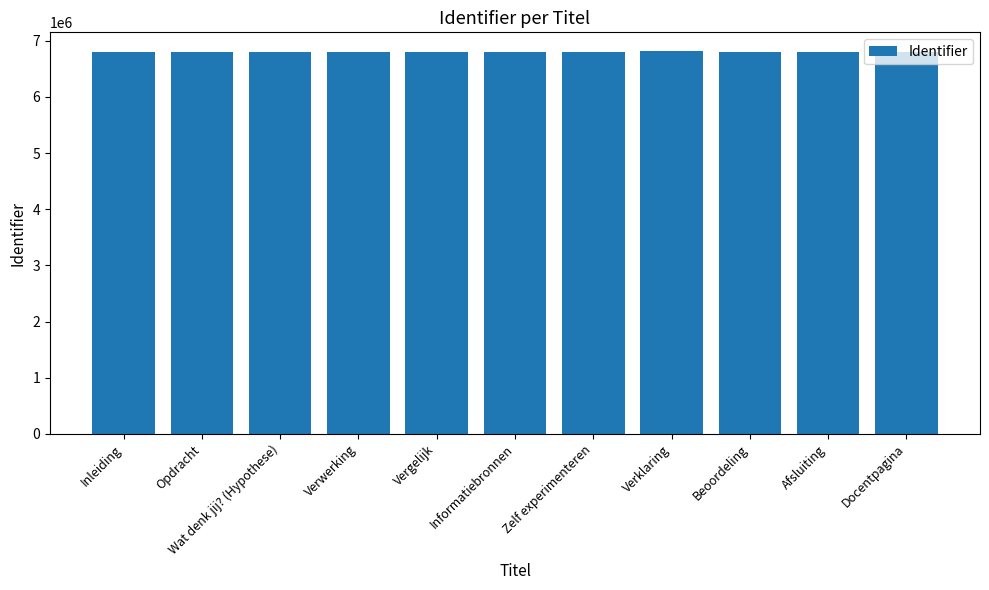

The chart shows a value of 6804985 at Verwerking. True or false?

True